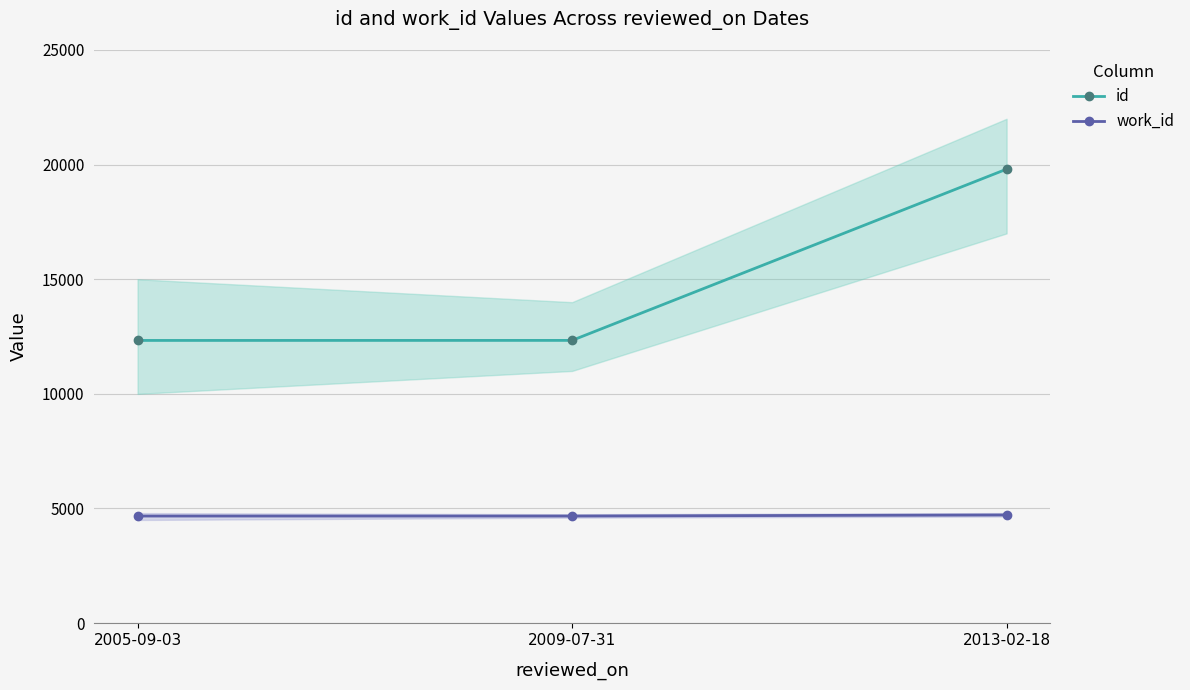

Which series has the largest total across all categories?

id